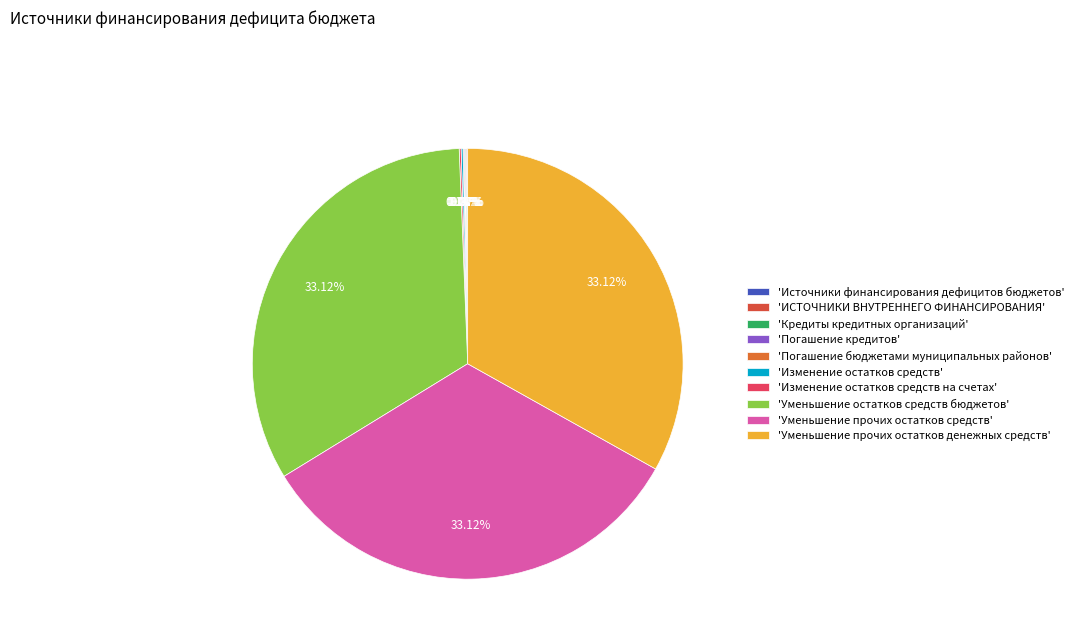

Rank the categories by value from highest to lowest.

Уменьшение остатков средств бюджетов, Уменьшение прочих остатков средств, Уменьшение прочих остатков денежных средств, Изменение остатков средств, Изменение остатков средств на счетах, Источники финансирования дефицитов бюджетов, ИСТОЧНИКИ ВНУТРЕННЕГО ФИНАНСИРОВАНИЯ ДЕФИЦИТА, Кредиты кредитных организаций, Погашение кредитов, Погашение бюджетами муниципальных районов